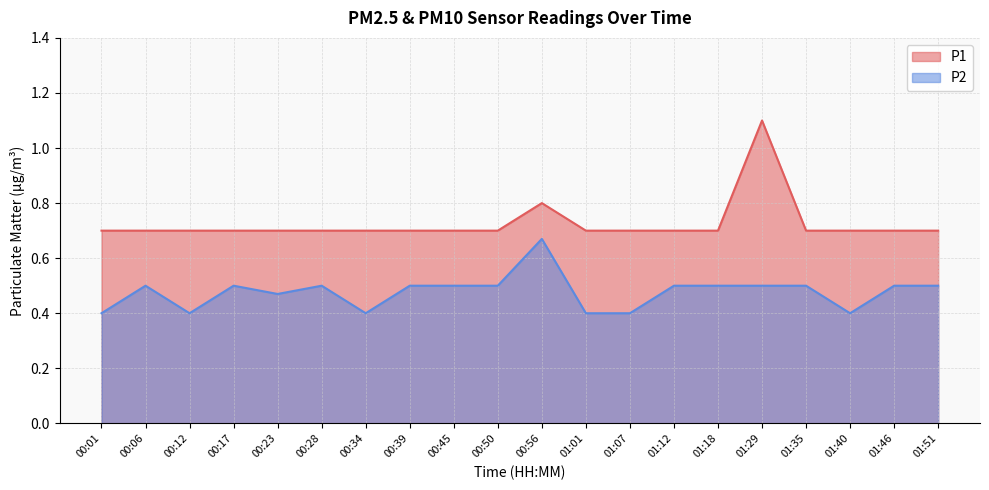

The value of P1 at 00:50 is 0.7. True or false?

True